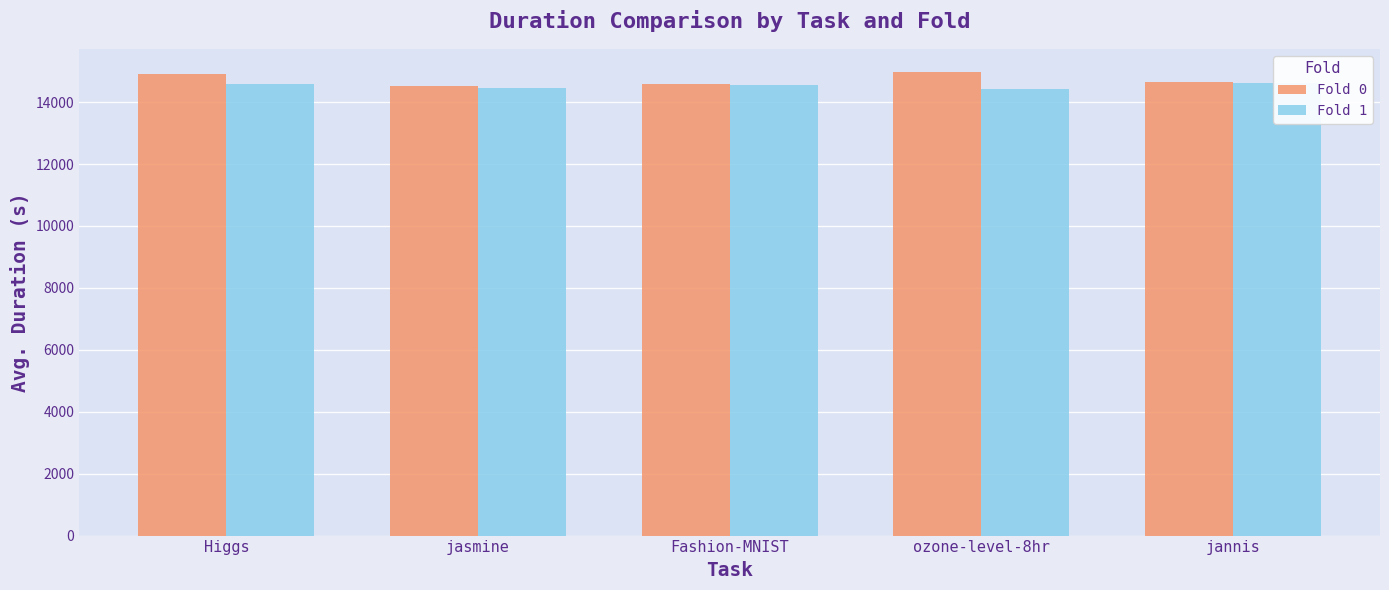

Which series has the largest range (max minus min)?

Fold 0